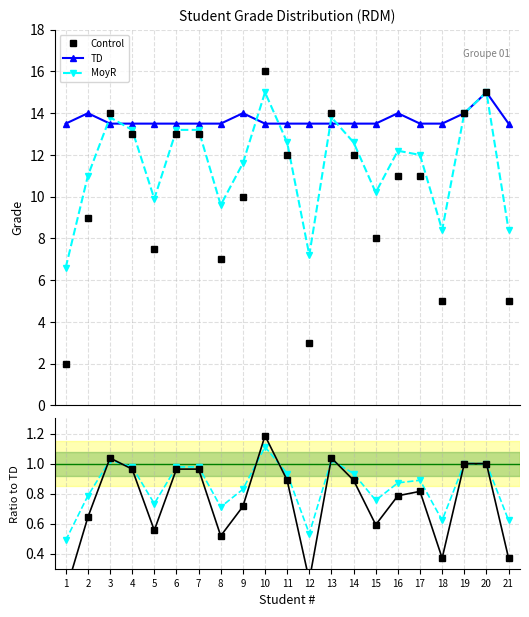

Where is the first local minimum for Control?

5